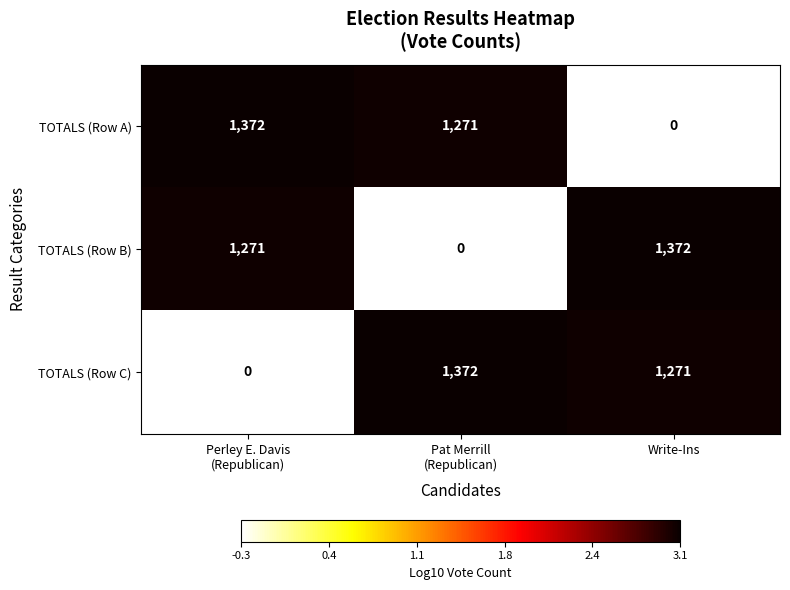

Reading left to right, list all the values displayed in this chart.

TOTALS (Row A): 1372	1271	0
TOTALS (Row B): 1271	0	1372
TOTALS (Row C): 0	1372	1271